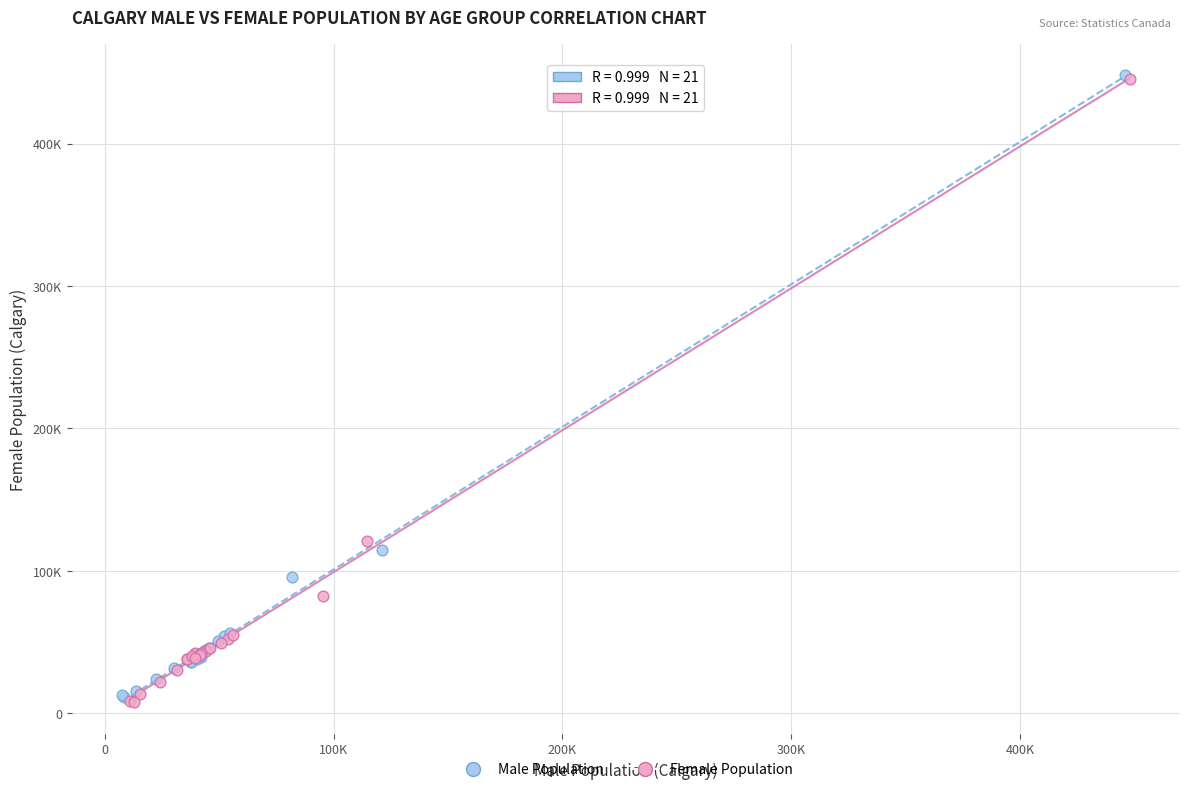

What are all the series names shown in the legend?

Male Population, Female Population